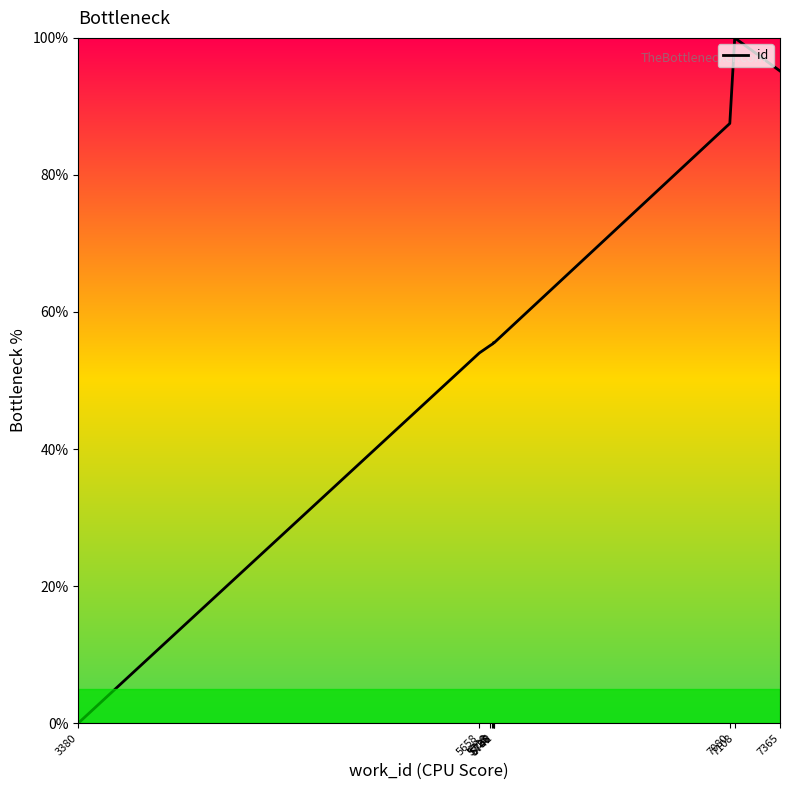

At which category does the chart reach its peak across all series?

7108